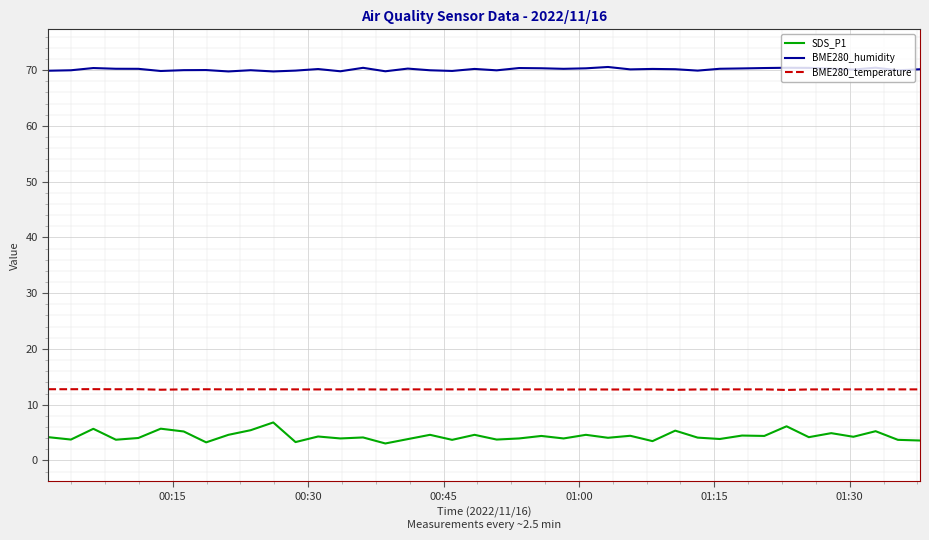

What is the average value of the SDS_P1 series?

4.4